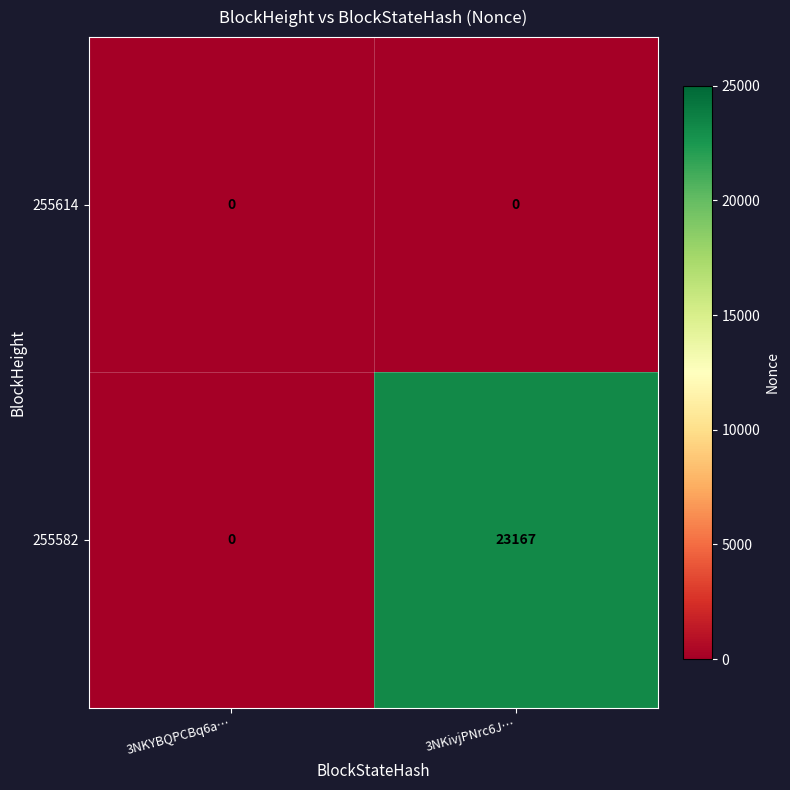

Read the 255582 value at 3NKivjPNrc6J…, to the nearest 100.

23200